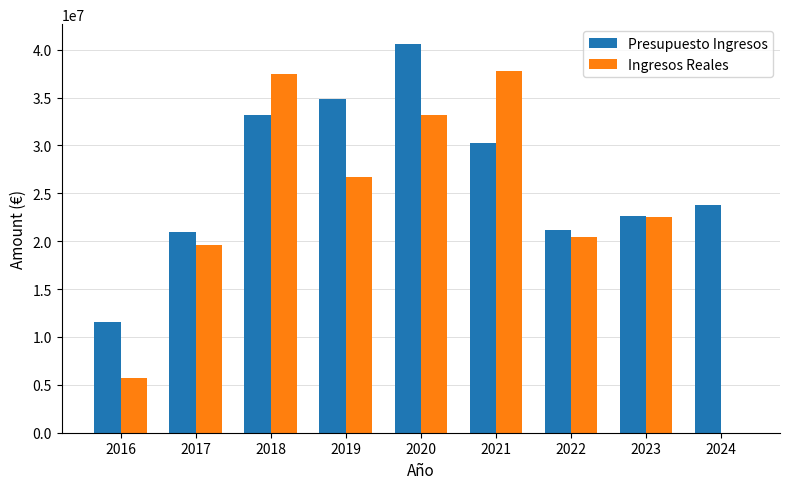

At which label is Ingresos Reales closest to 18901113?

2017